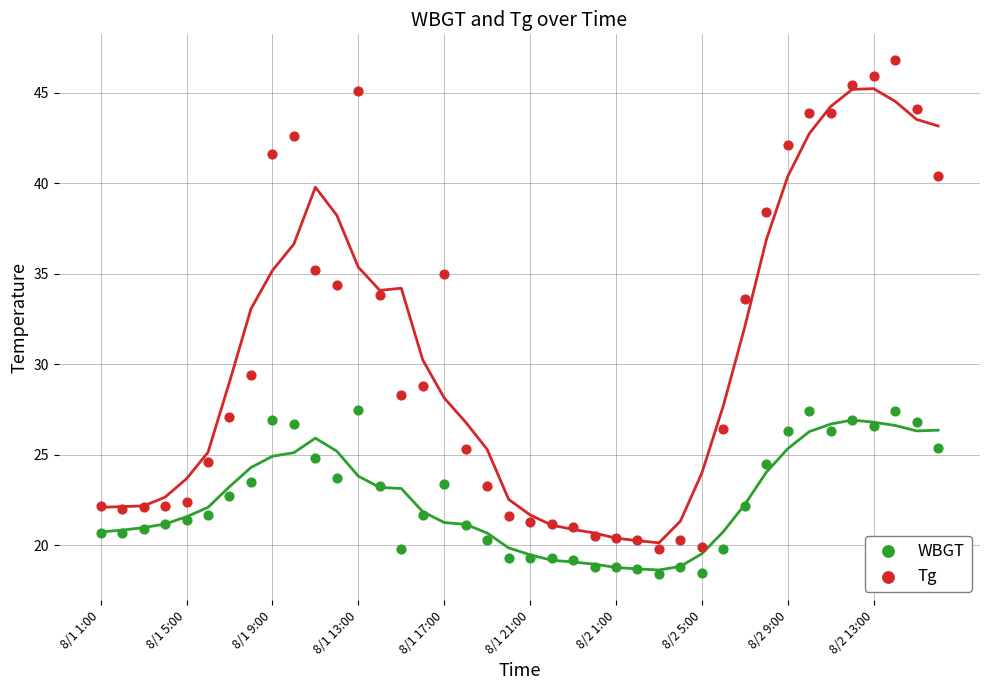

Which series has the largest Y range (max minus min)?

Tg